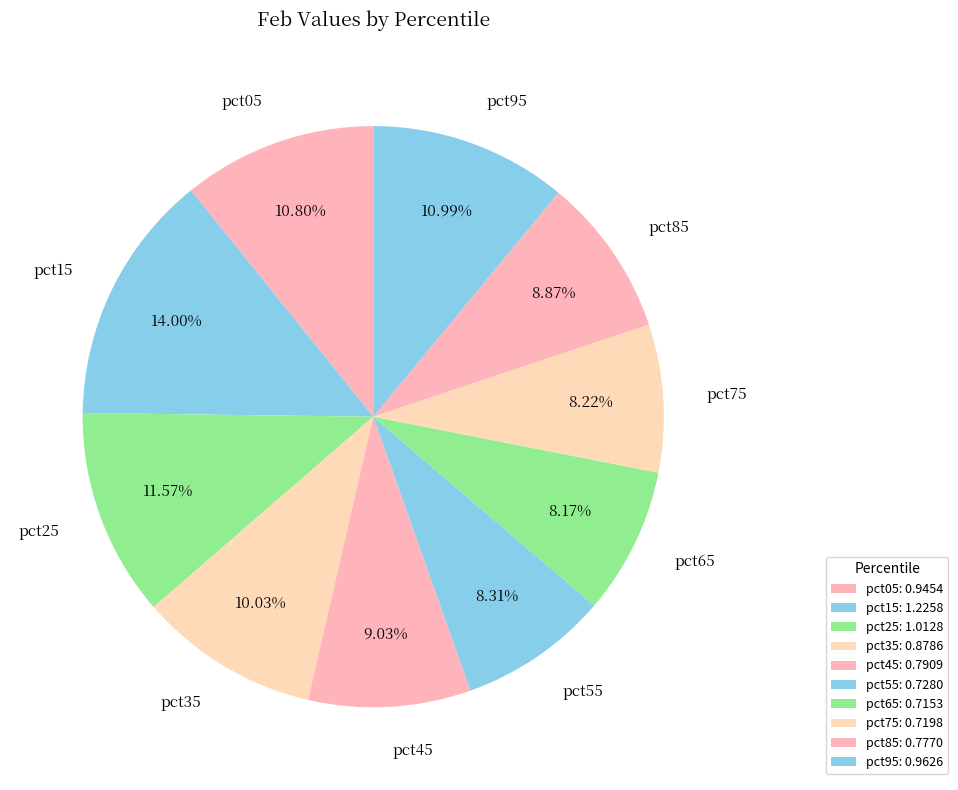

Combined, do pct15 and pct35 account for over 50%?

No